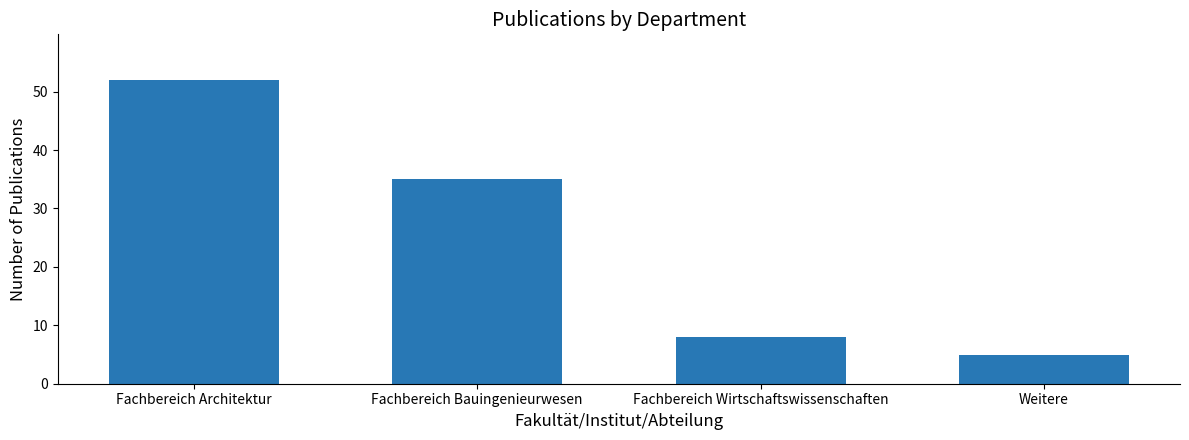

Are the bars grouped side by side (vs. stacked)?

No